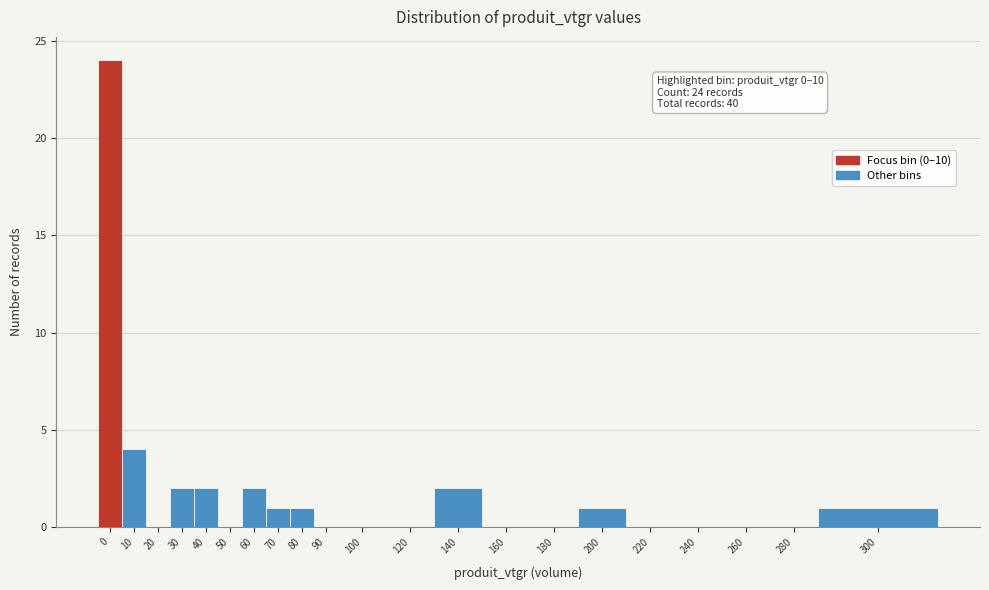

Reading left to right, list all the values displayed in this chart.

0=24	10=4	20=0	30=2	40=2	50=0	60=2	70=1	80=1	90=0	100=0	120=0	140=2	160=0	180=0	200=1	220=0	240=0	260=0	280=0	300=1